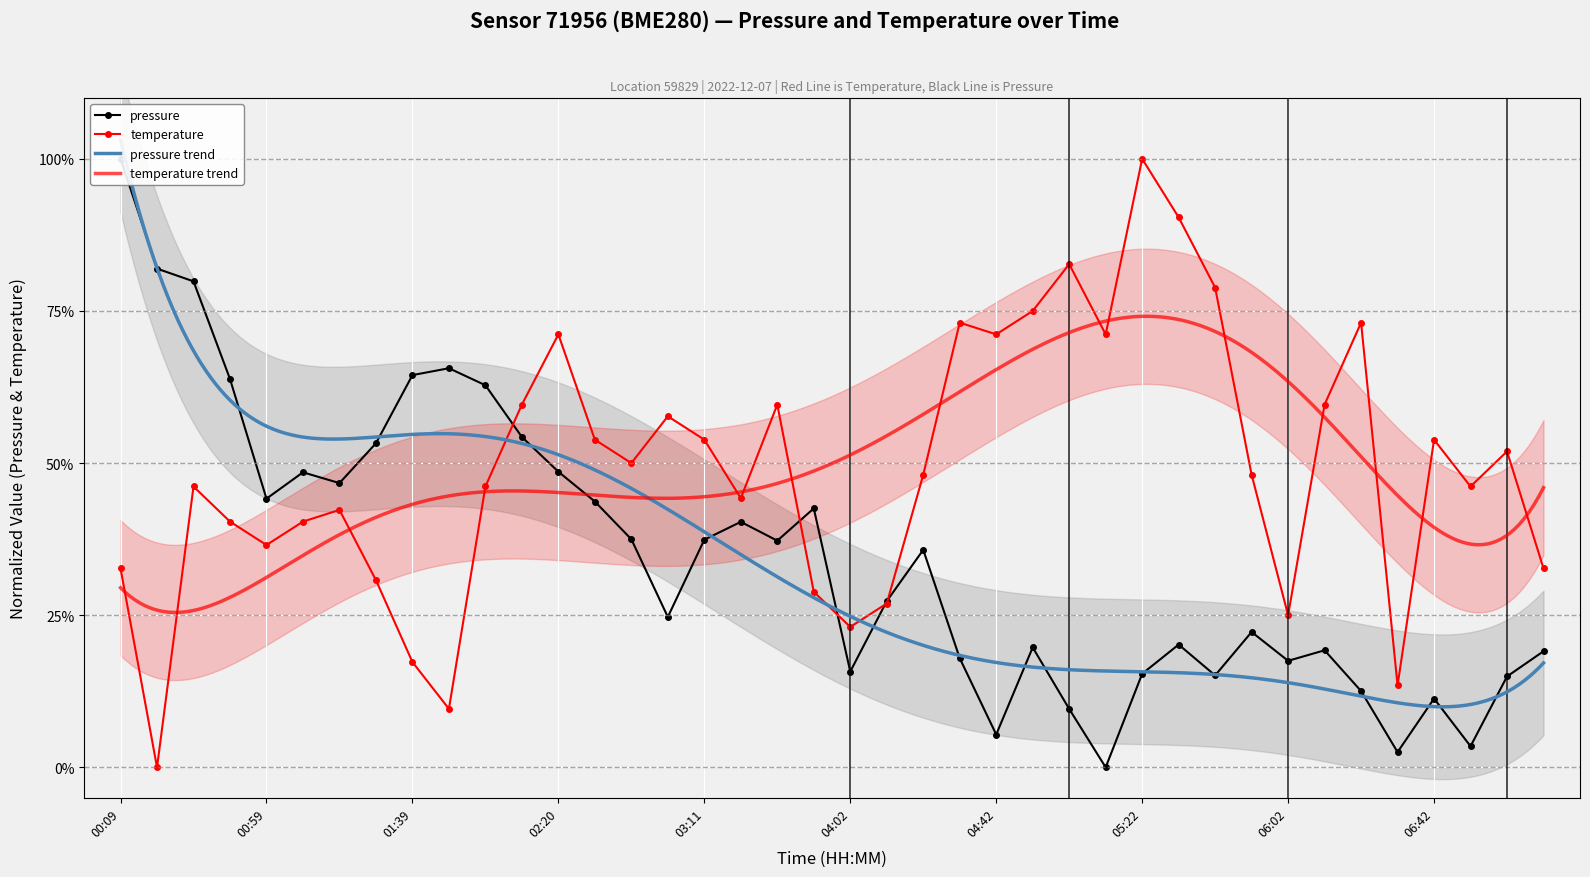

What is the maximum value shown in the chart?

100.0